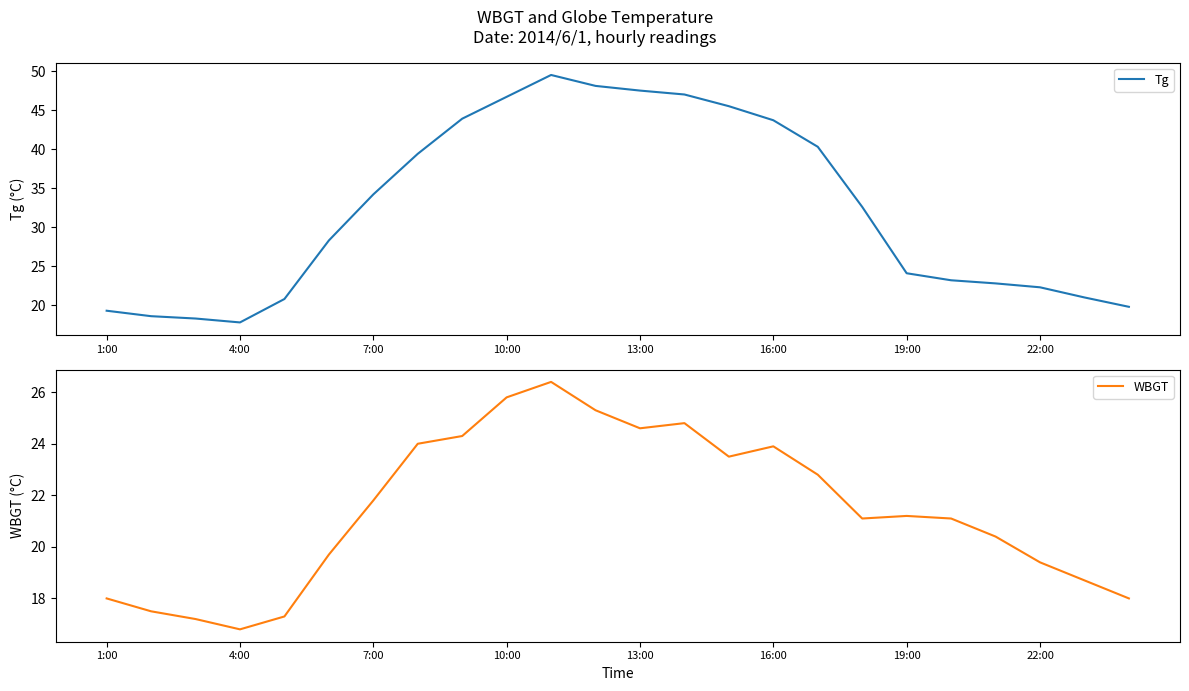

What is the maximum value for Tg?

49.5